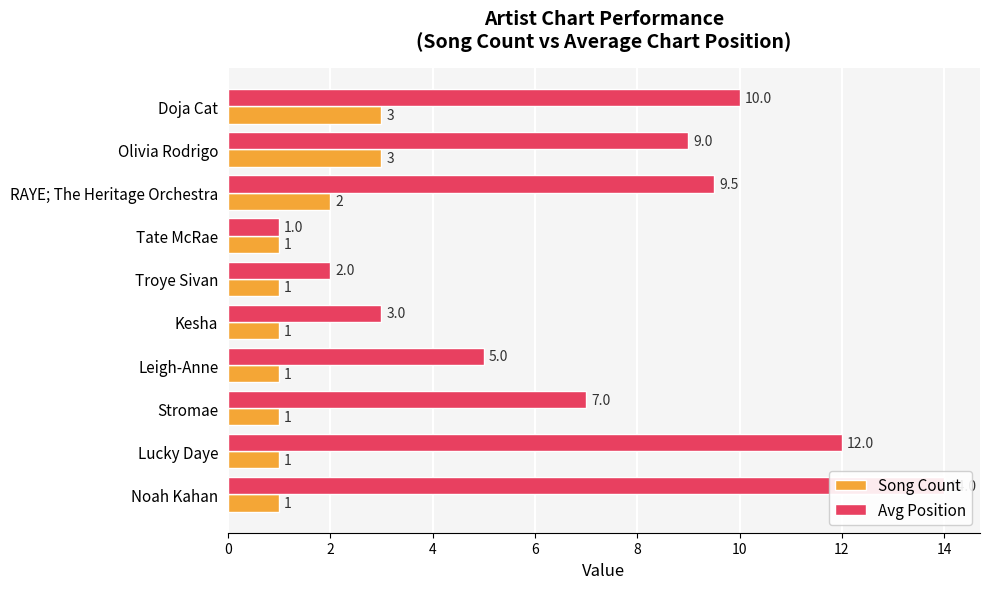

What is the minimum value shown in the chart?

1.0